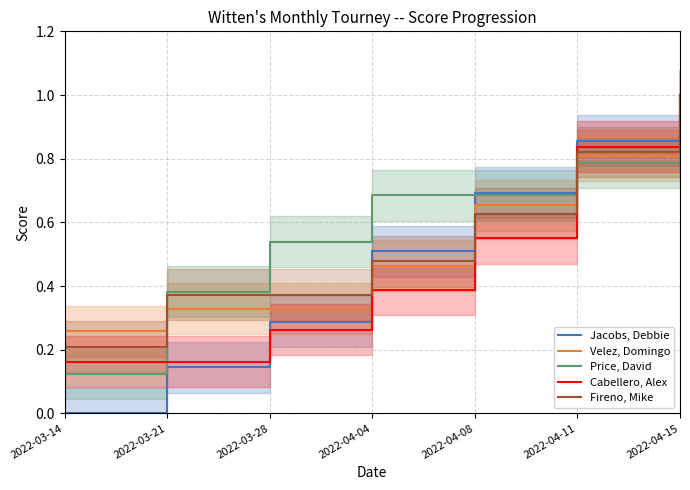

What is the difference between the second highest and second lowest values in the Fireno, Mike series?

0.4